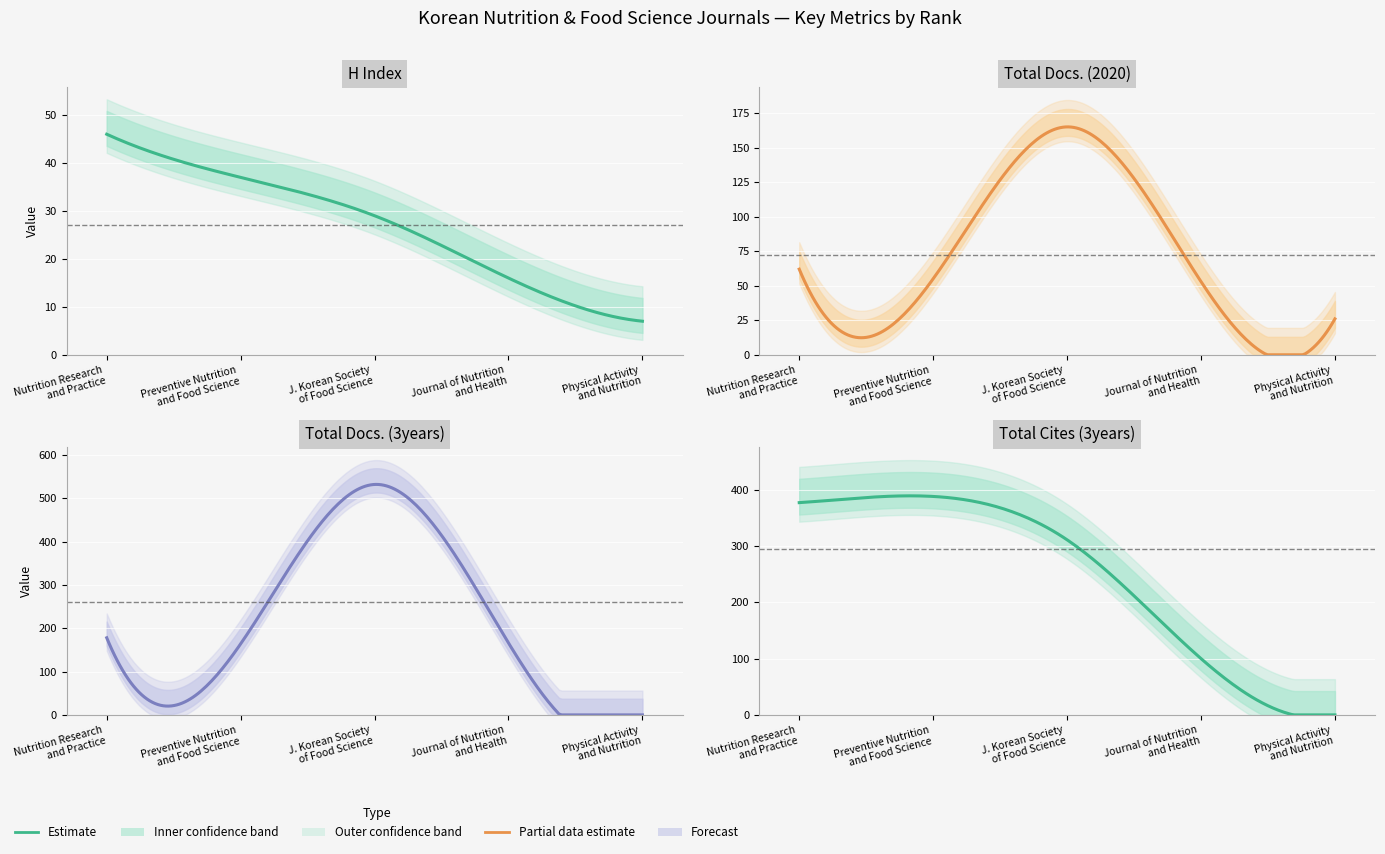

Which category has the highest value in the Total Docs. (2020) series?

Rank 3